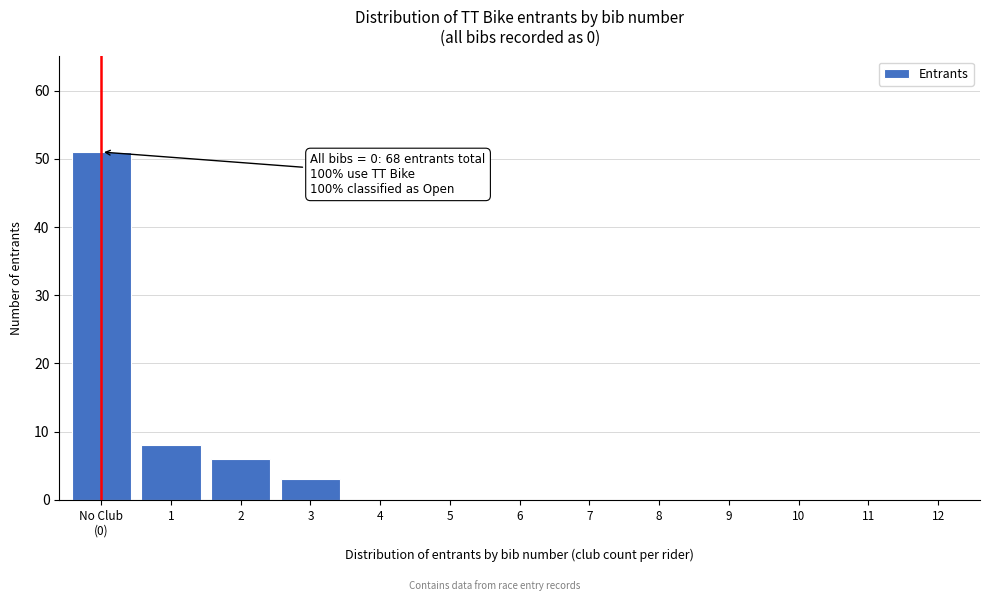

What is the change in value from 2 to 5?

-6